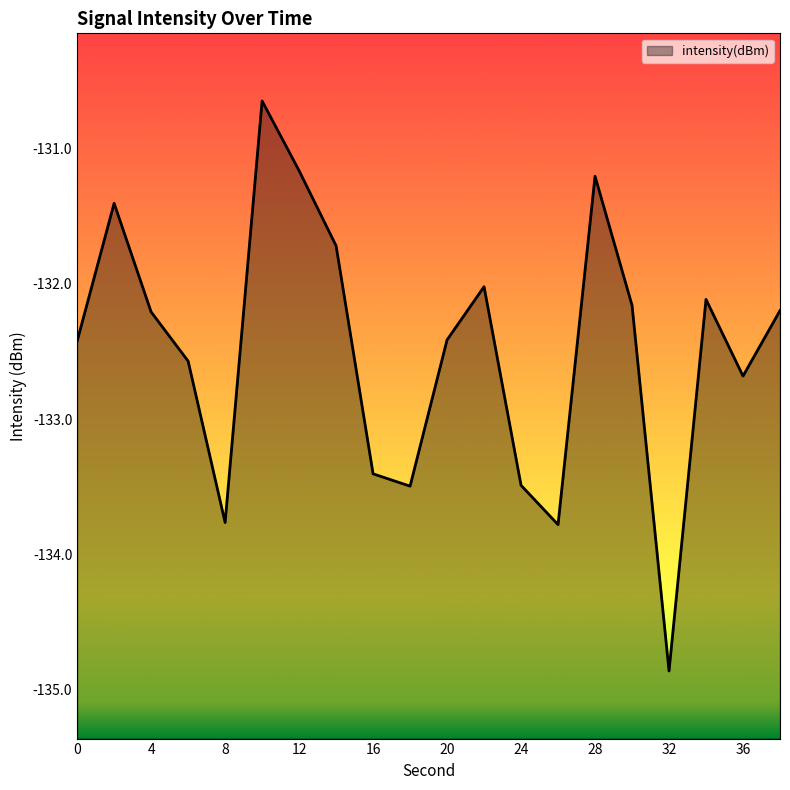

List the labels in order of value, largest first.

10, 12, 28, 2, 14, 22, 34, 30, 38, 4, 20, 0, 6, 36, 16, 24, 18, 8, 26, 32